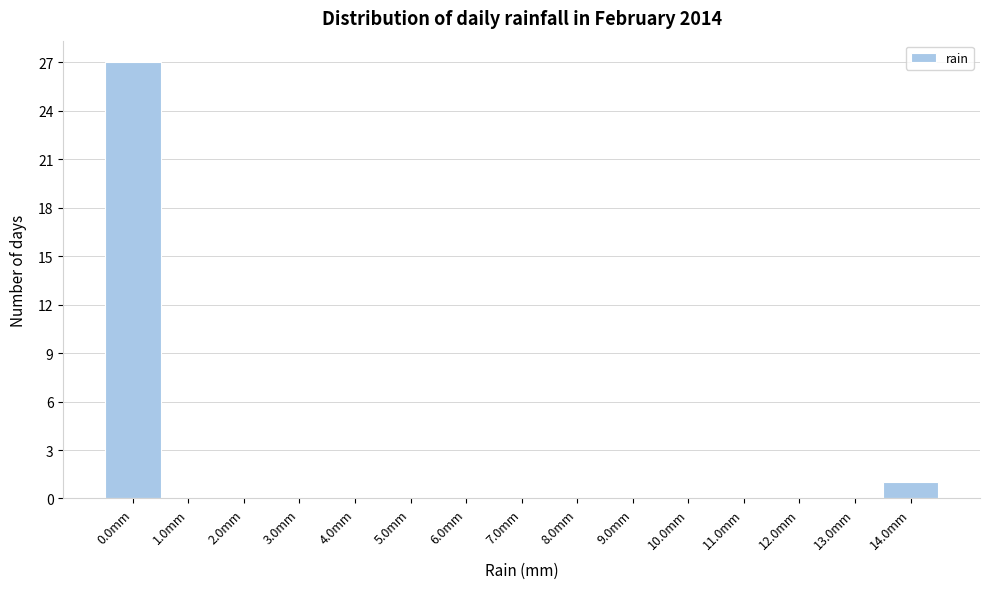

Reading right to left, transcribe all the data shown in this chart.

14.0mm=1	13.0mm=0	12.0mm=0	11.0mm=0	10.0mm=0	9.0mm=0	8.0mm=0	7.0mm=0	6.0mm=0	5.0mm=0	4.0mm=0	3.0mm=0	2.0mm=0	1.0mm=0	0.0mm=27